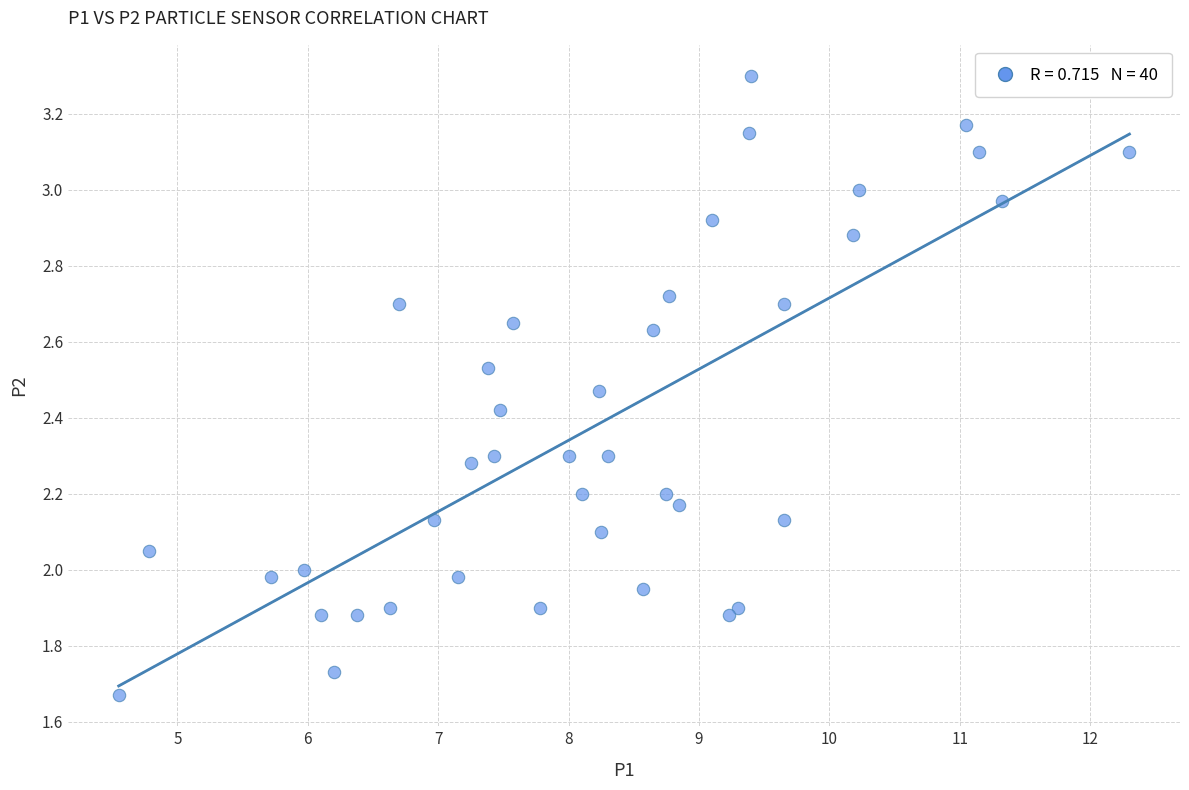

What is the range of Y values (max minus min)?

1.6